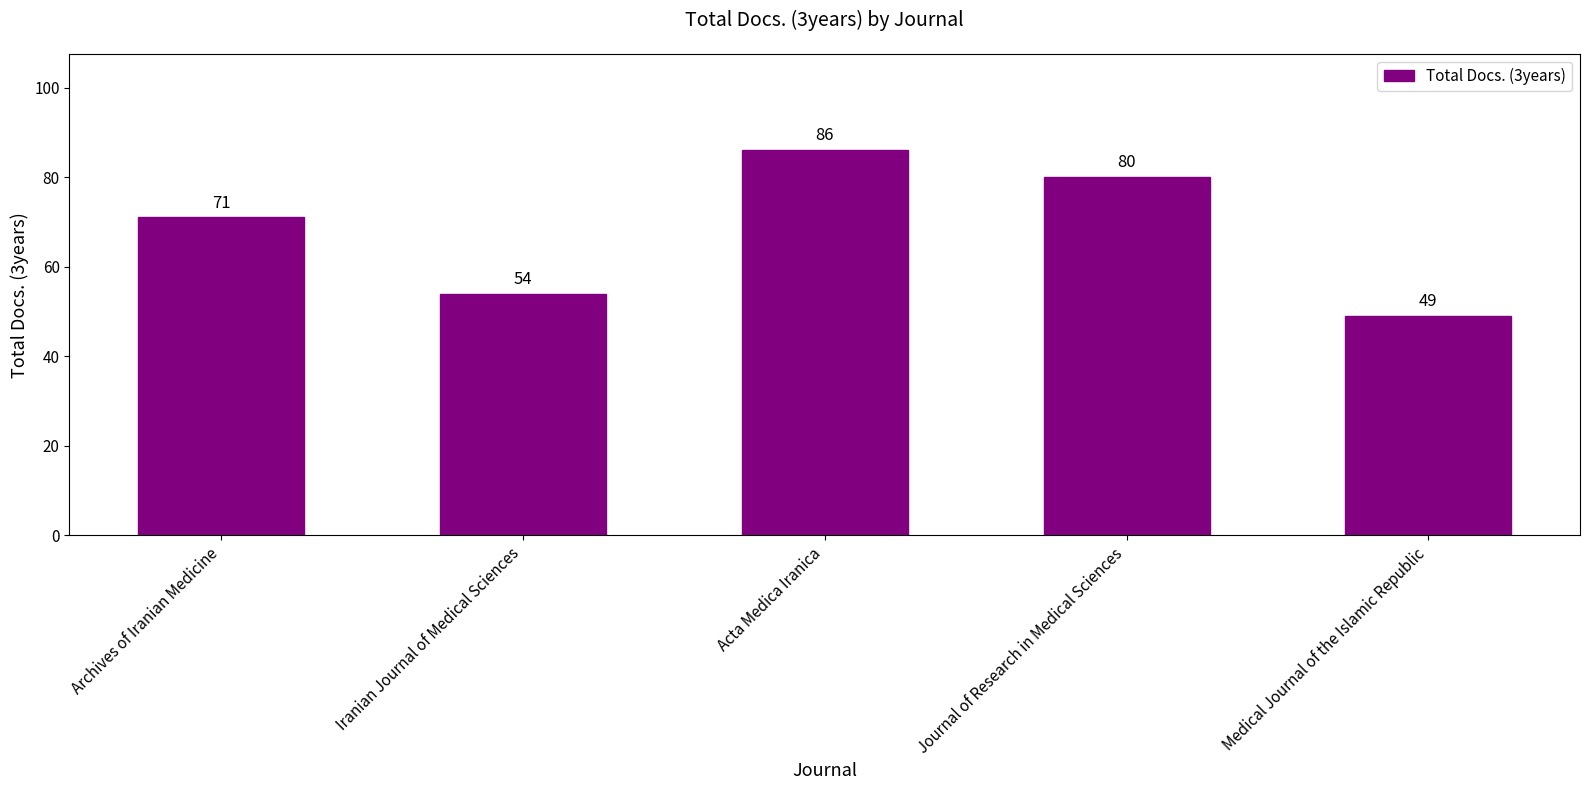

Between Archives of Iranian Medicine and Iranian Journal of Medical Sciences, which is larger?

Archives of Iranian Medicine